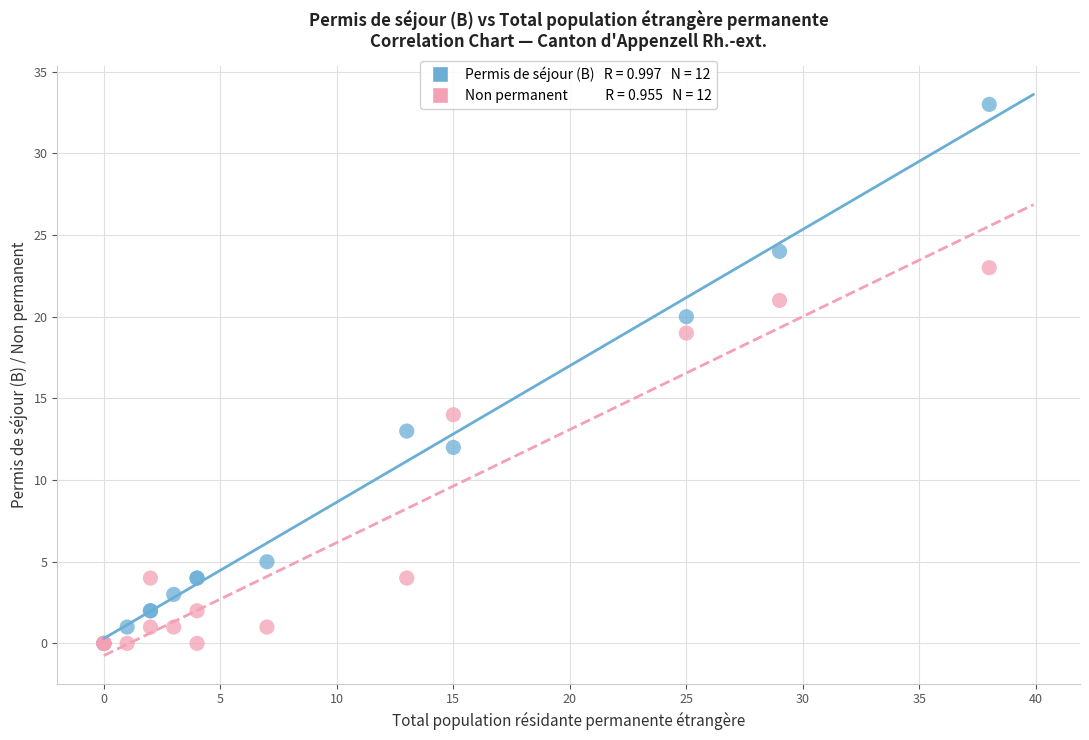

Across all series, what Y value is closest to 16?

14